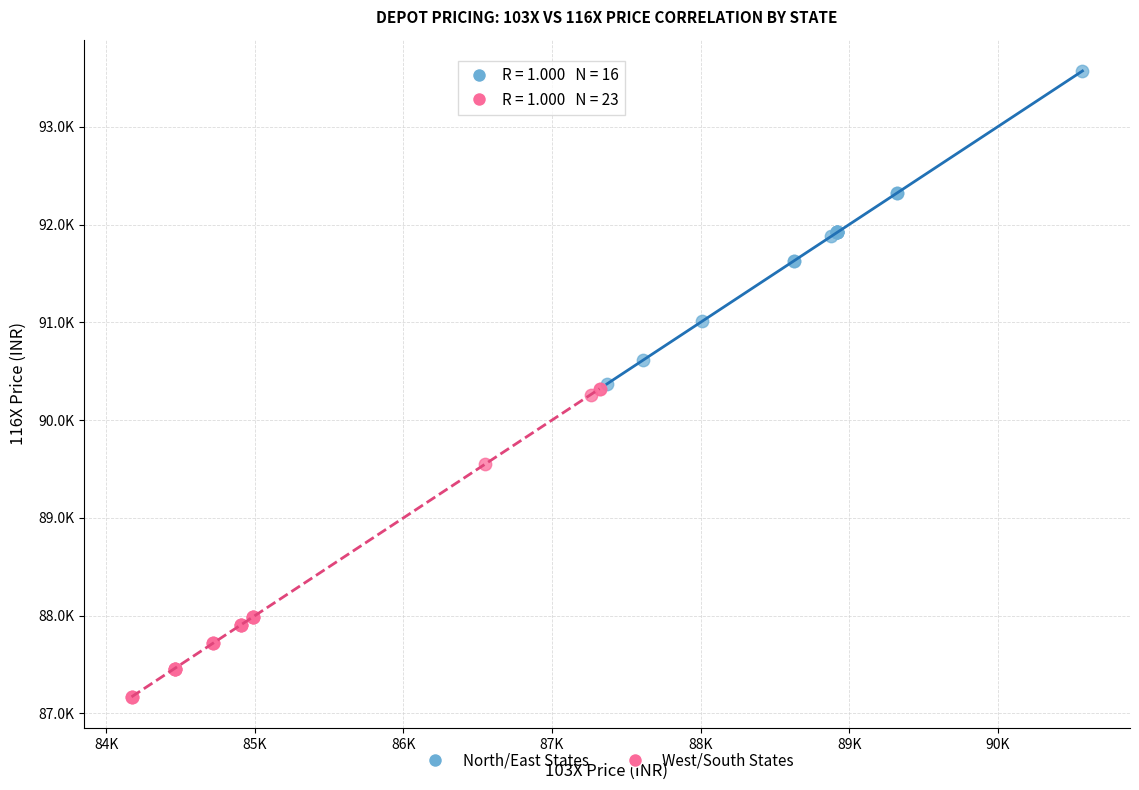

Which series contains the lowest Y value?

West/South States